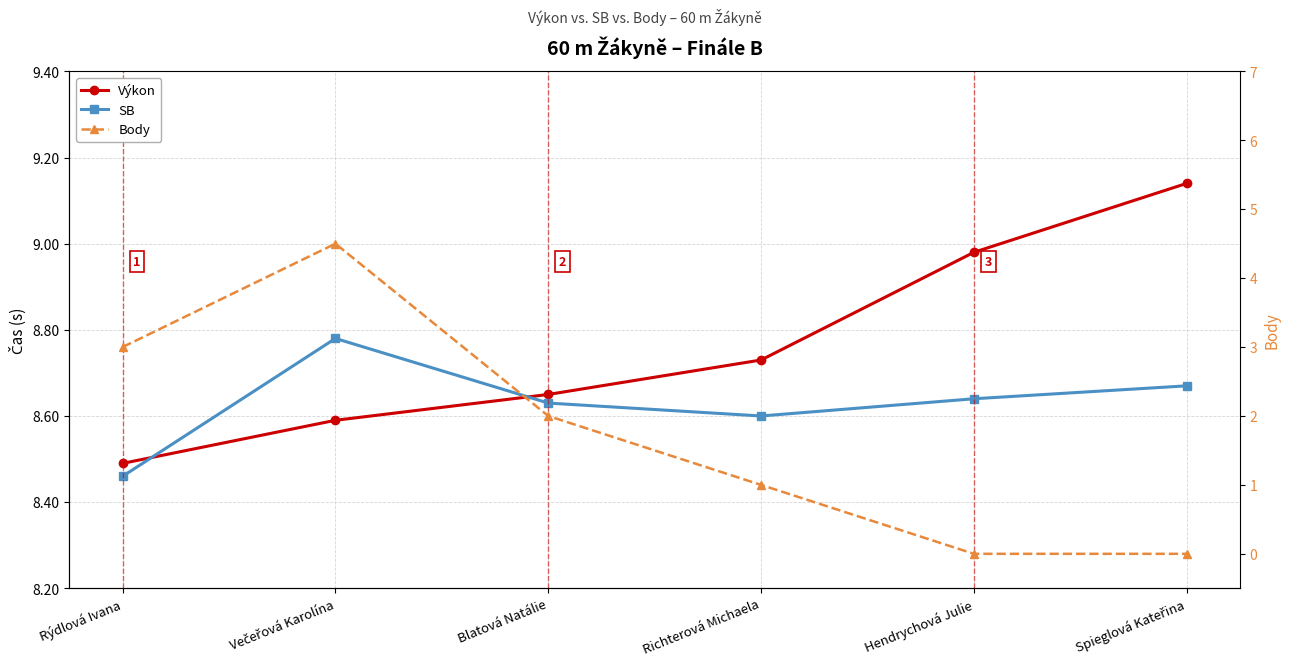

Which series has the largest range (max minus min)?

Body